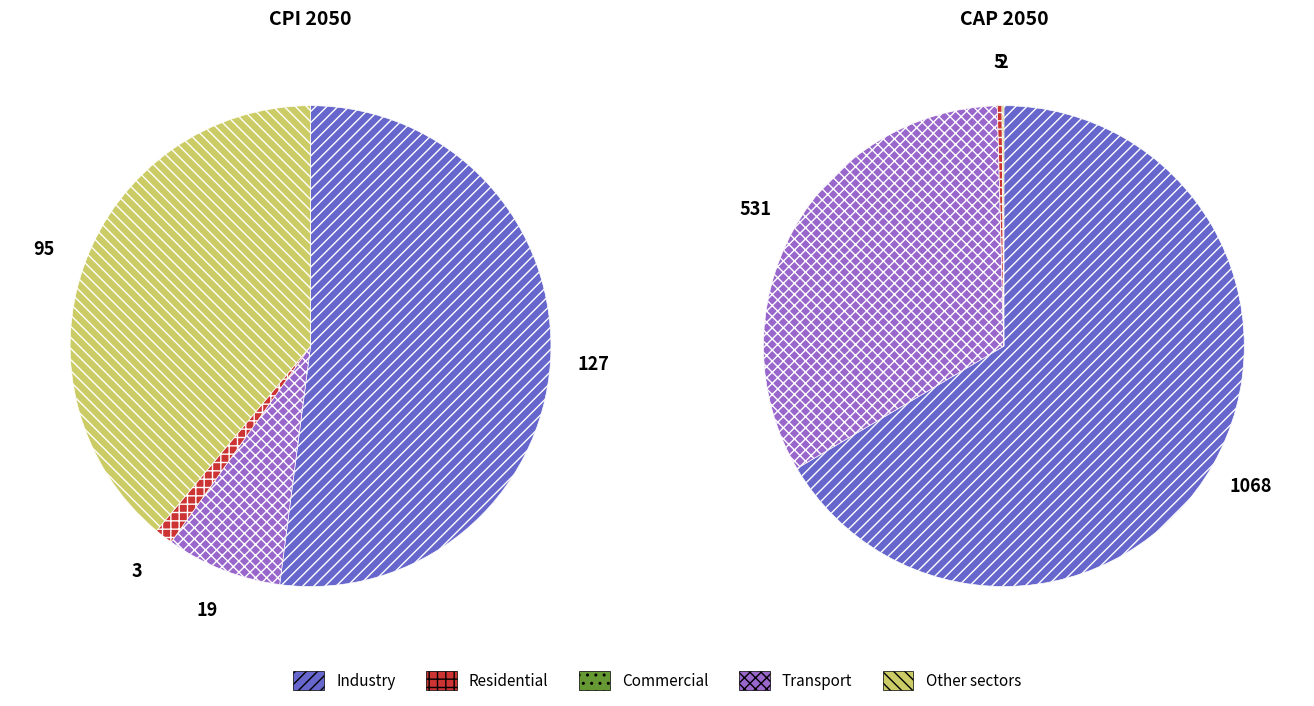

What portion of the pie excludes Заключение договора на ТП?

100.0%